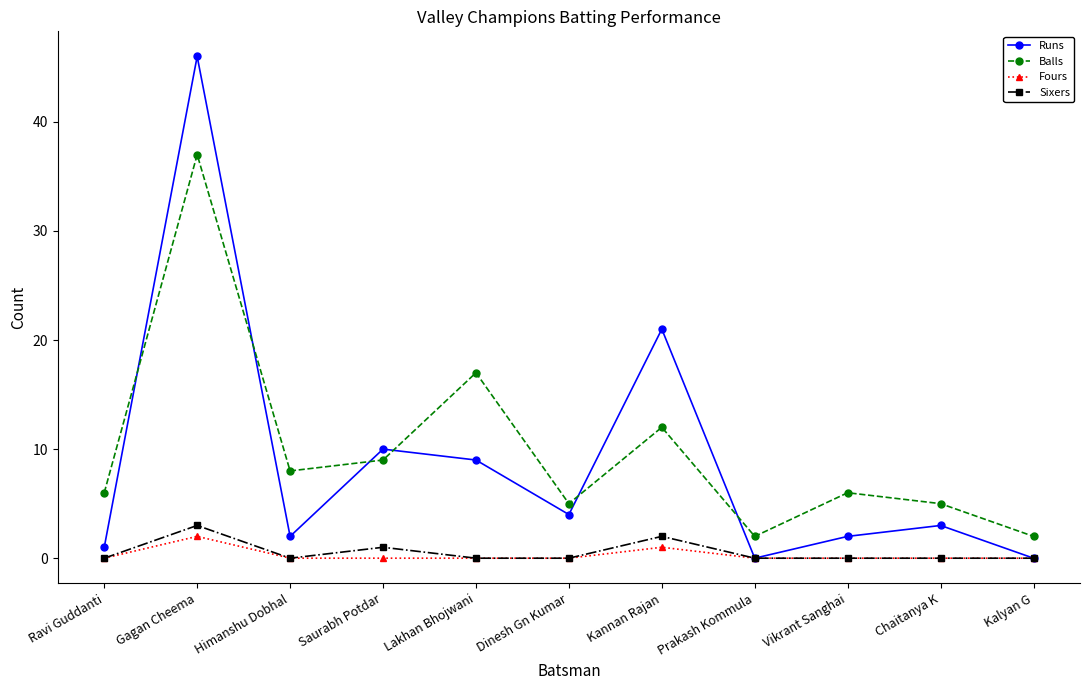

Between Dinesh Gn Kumar and Chaitanya K, which series saw the biggest shift?

Runs